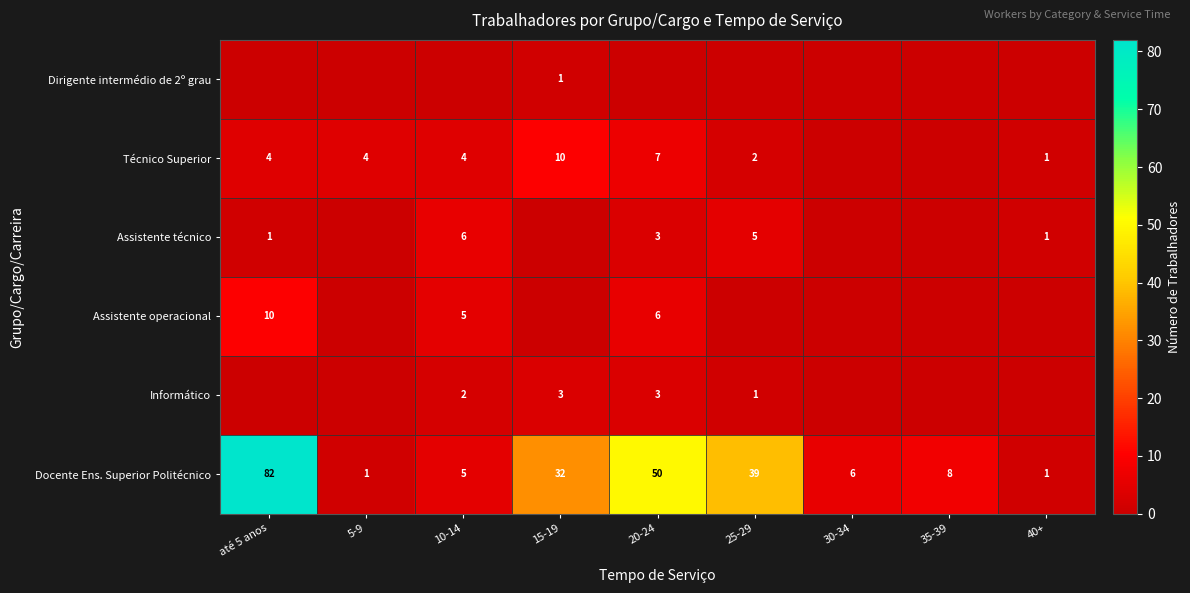

At how many categories does at least one series exceed 43?

2